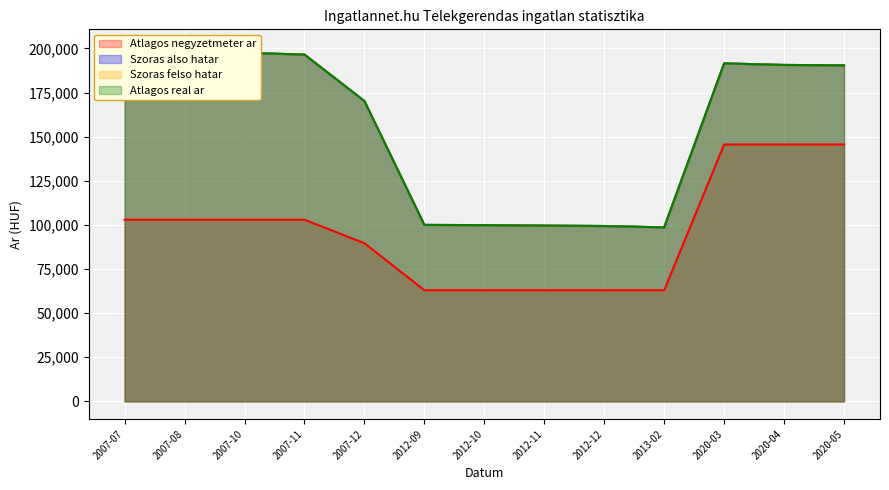

Is it true that Szoras felso hatar equals 98604 at 2013-02?

True